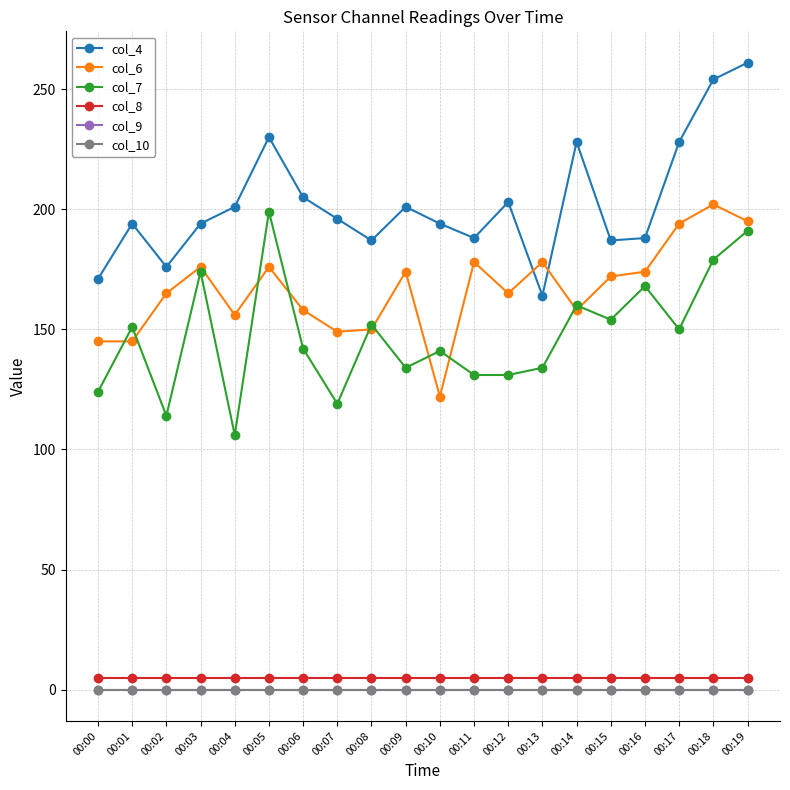

Is this an area chart (filled region under the line)?

No